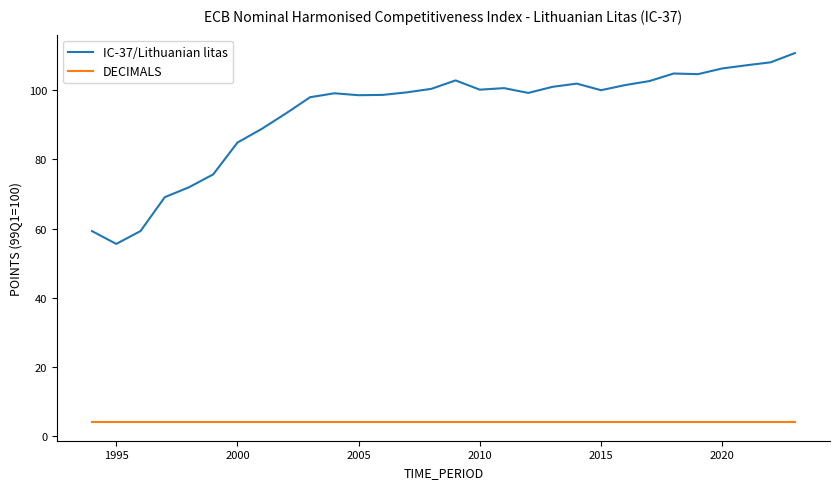

Which series has the widest spread of values?

IC-37/Lithuanian litas